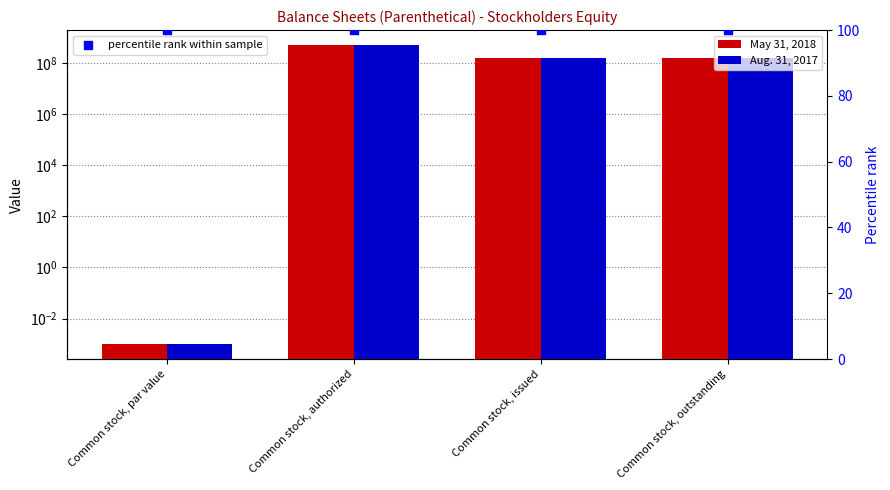

Which series contains the highest Y value?

May 31, 2018